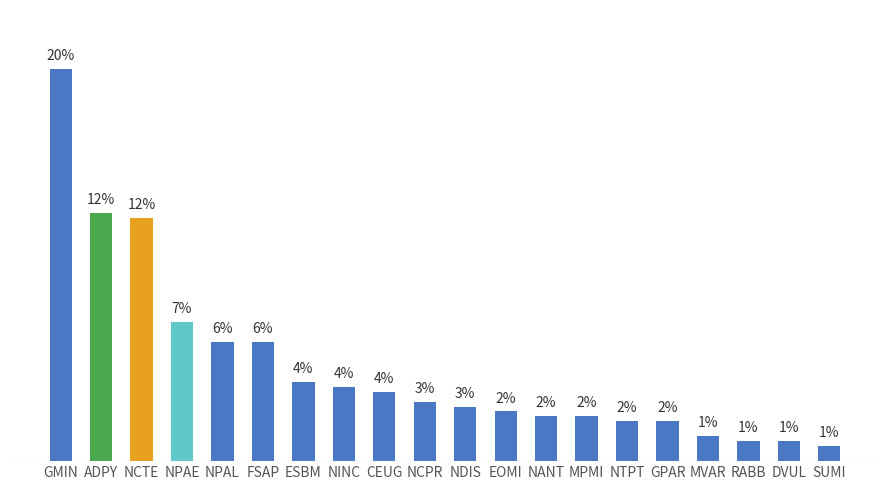

What is the label of the 12th bar from the right?

CEUG